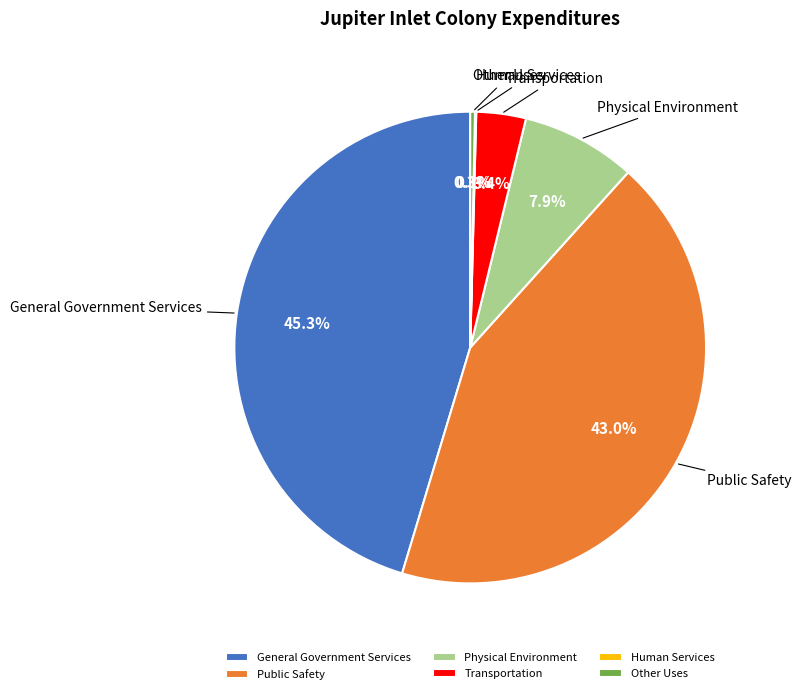

What is the largest slice in the pie chart?

General Government Services